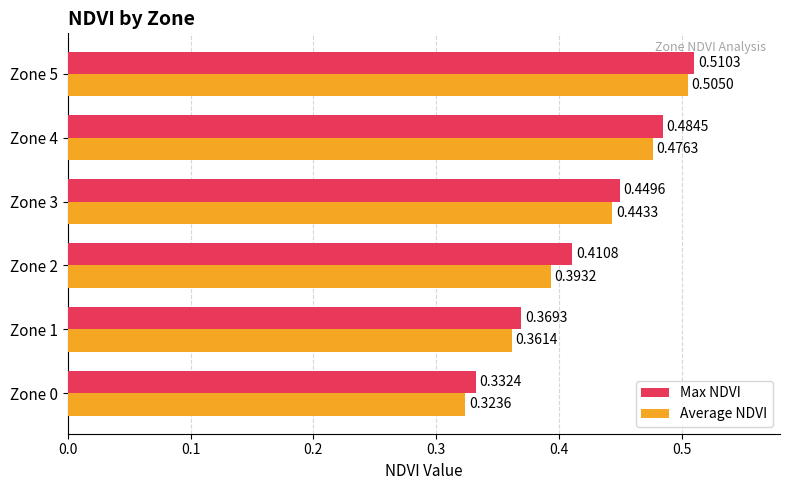

Which category has the highest value in the Average NDVI series?

Zone 5